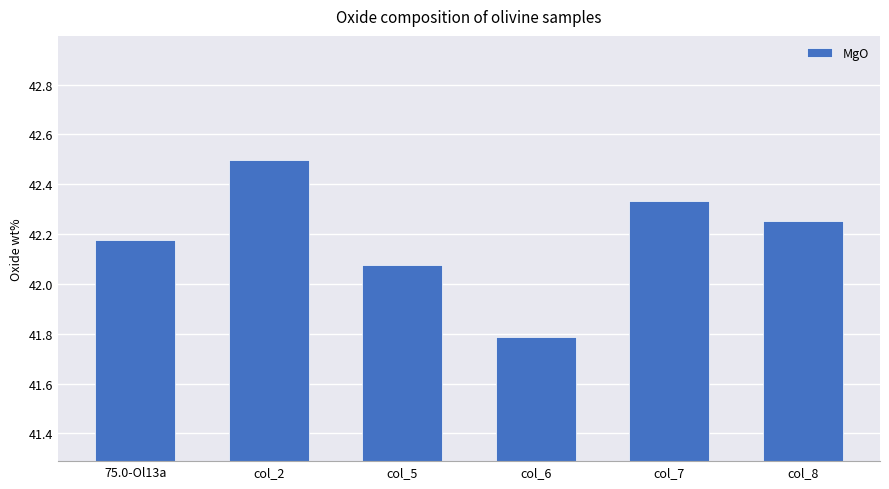

At which category does the chart reach its minimum across all series?

col_6